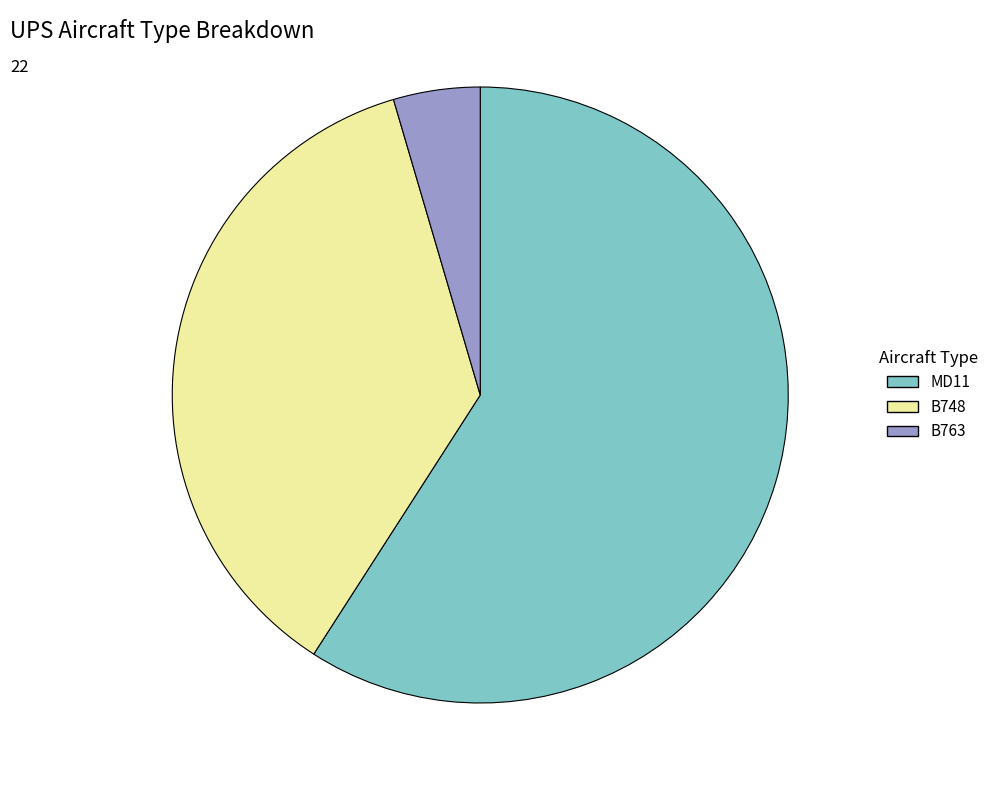

Is MD11 the majority of the pie?

Yes